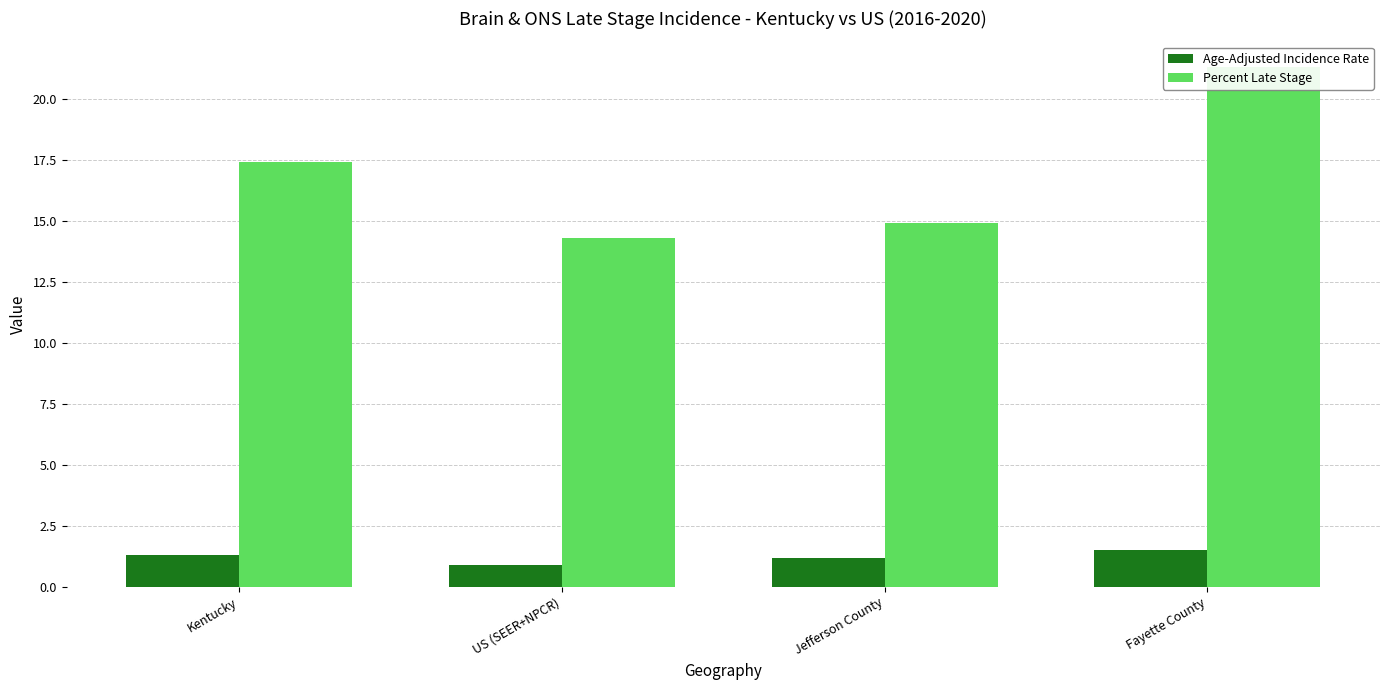

Reading left to right, transcribe all the data shown in this chart.

Age-Adjusted Incidence Rate: Kentucky=1.3	US (SEER+NPCR)=0.9	Jefferson County=1.2	Fayette County=1.5
Percent Late Stage: Kentucky=17.4	US (SEER+NPCR)=14.3	Jefferson County=14.9	Fayette County=21.3